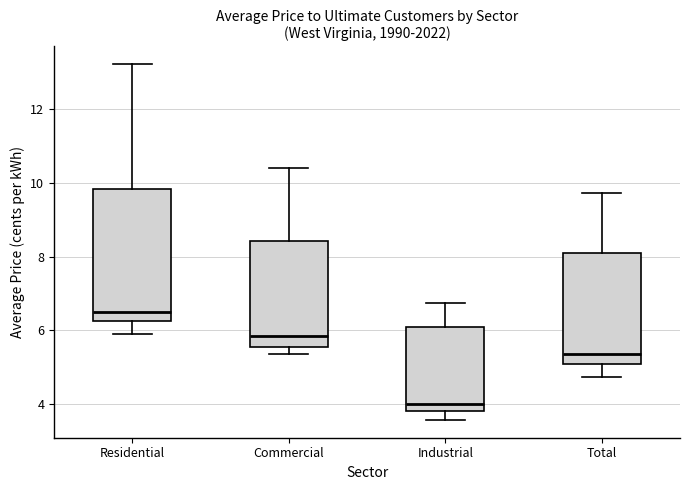

Reading left to right, transcribe this box plot: for each box, give where its median line is, the range the box spans, and where its two whiskers end, as read against the y-axis. The values are not printed on the chart, so give them approximately, as read against the axis.

Residential: median 6.6, box 6.2 to 9.8, whiskers 6.0 to 13.2
Commercial: median 5.8, box 5.6 to 8.4, whiskers 5.4 to 10.4
Industrial: median 4.0, box 3.8 to 6.0, whiskers 3.6 to 6.8
Total: median 5.4, box 5.0 to 8.2, whiskers 4.8 to 9.8